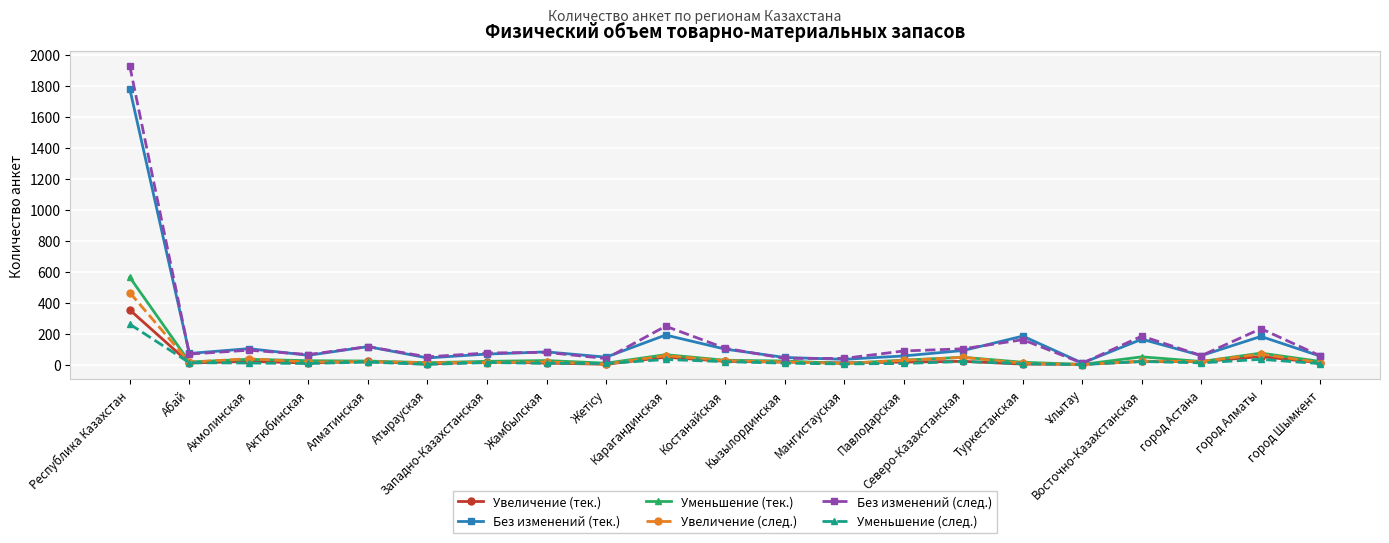

What is the label of the 14th point from the left?

Павлодарская